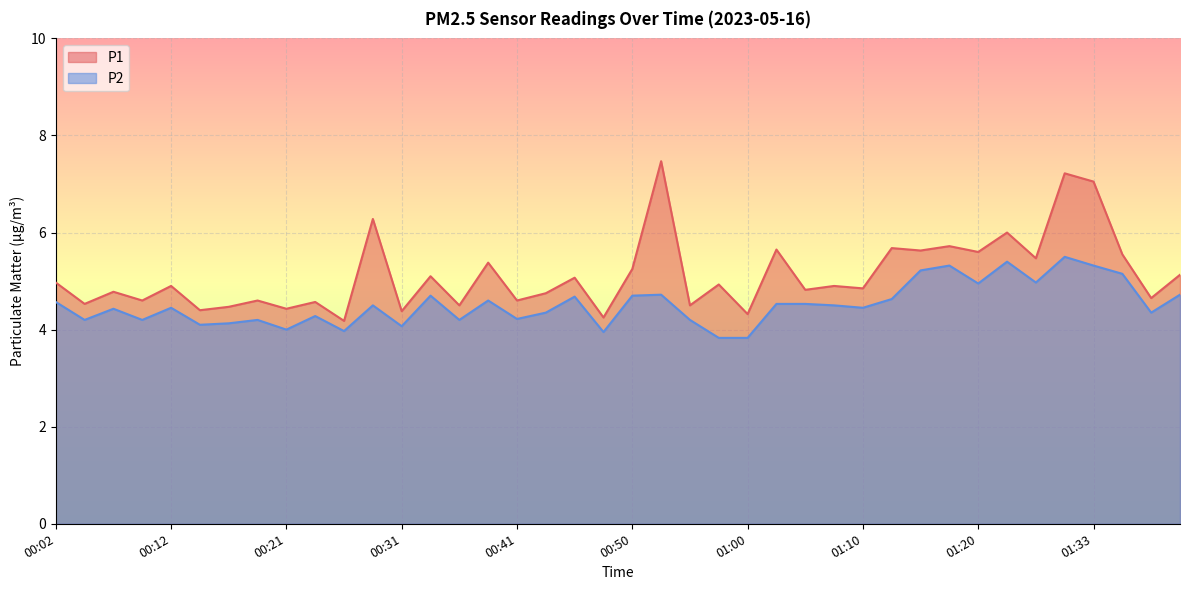

How many lines are shown in the chart?

2